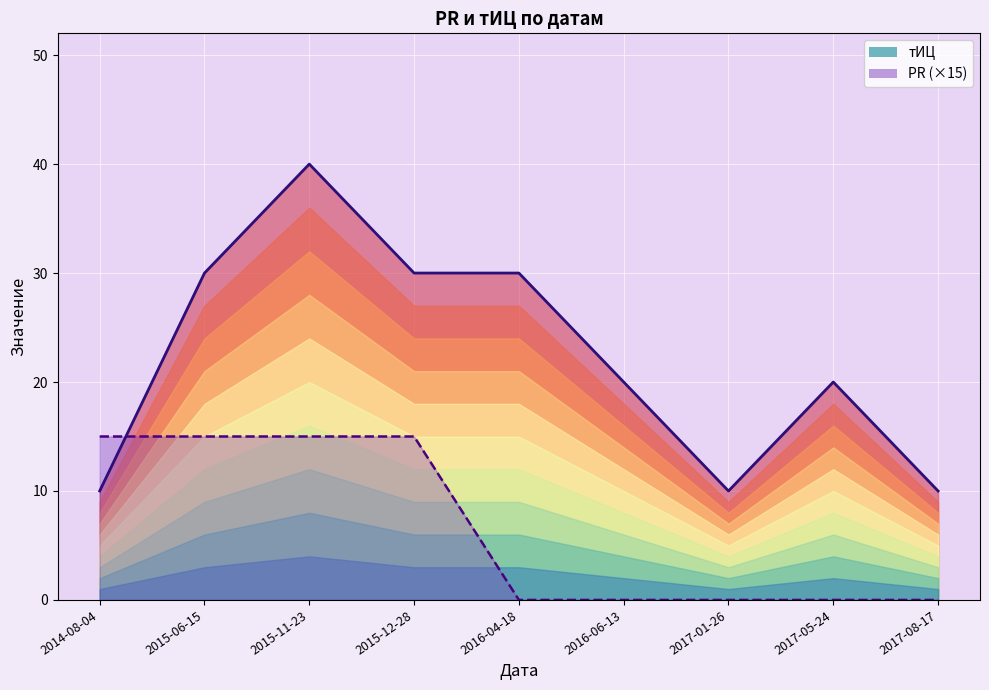

Where is тИЦ nearest to the value 25?

2015-06-15